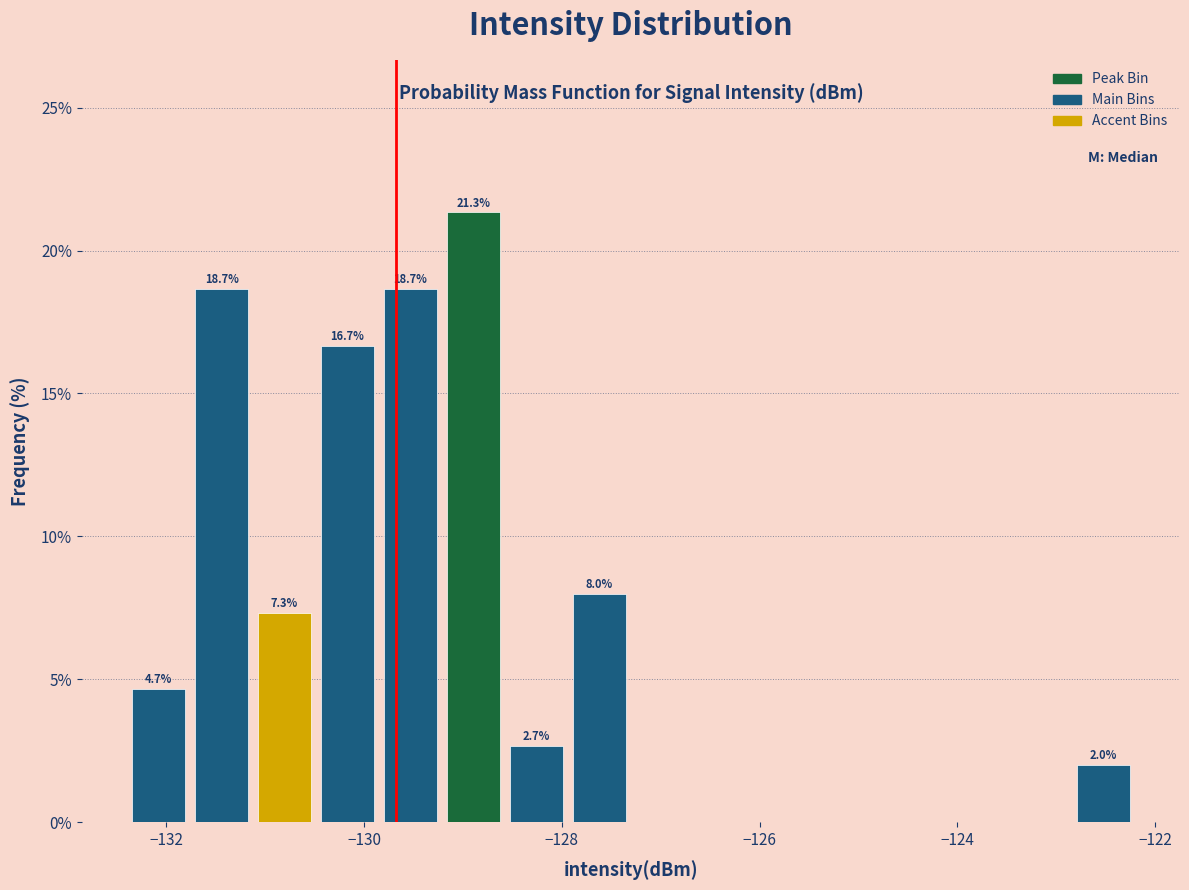

Read against the x-axis, roughly where is the centre of the tallest bar?

-128.8